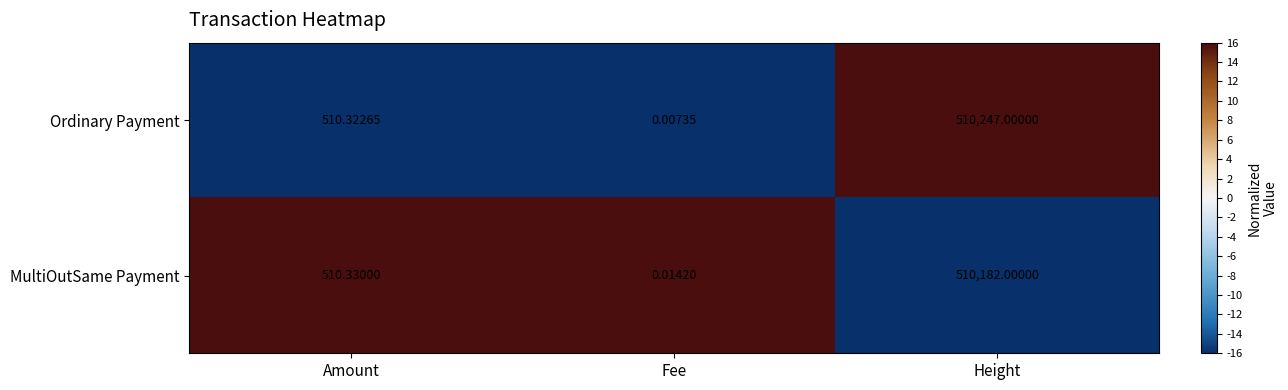

Between Amount and Fee, which series saw the biggest shift?

MultiOutSame Payment